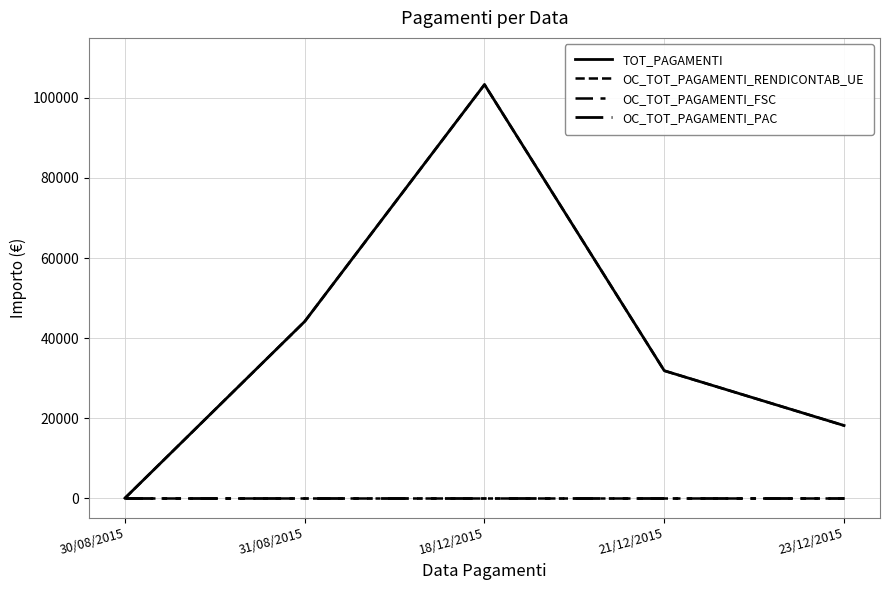

At which label does OC_TOT_PAGAMENTI_RENDICONTAB_UE first exceed 31839?

31/08/2015